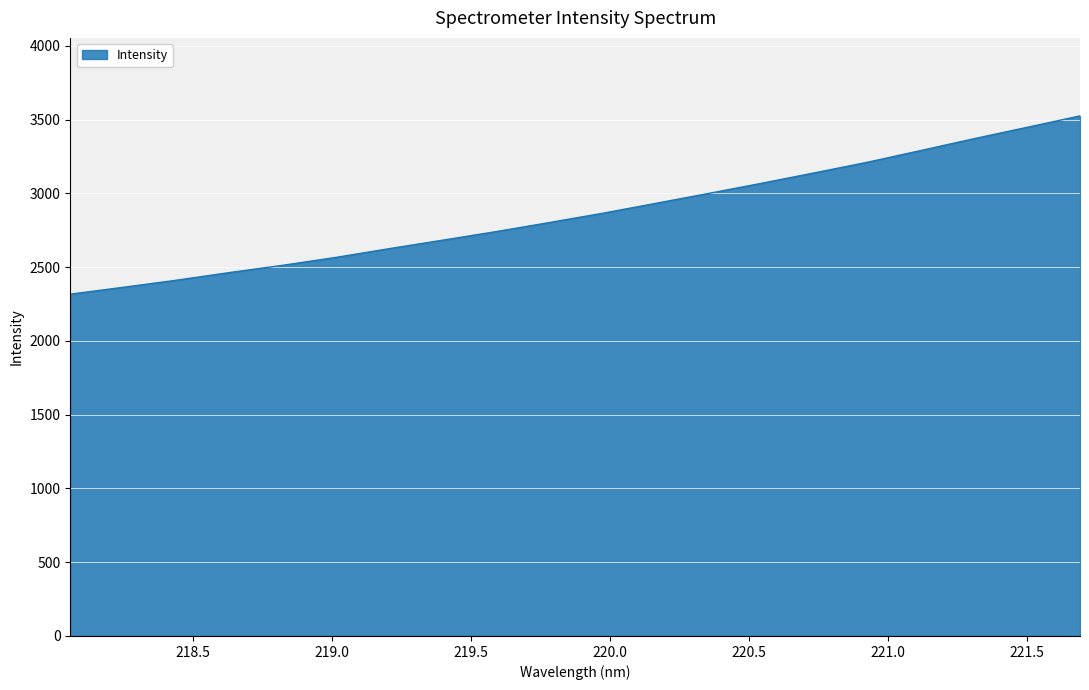

What is the smallest value displayed?

2316.6